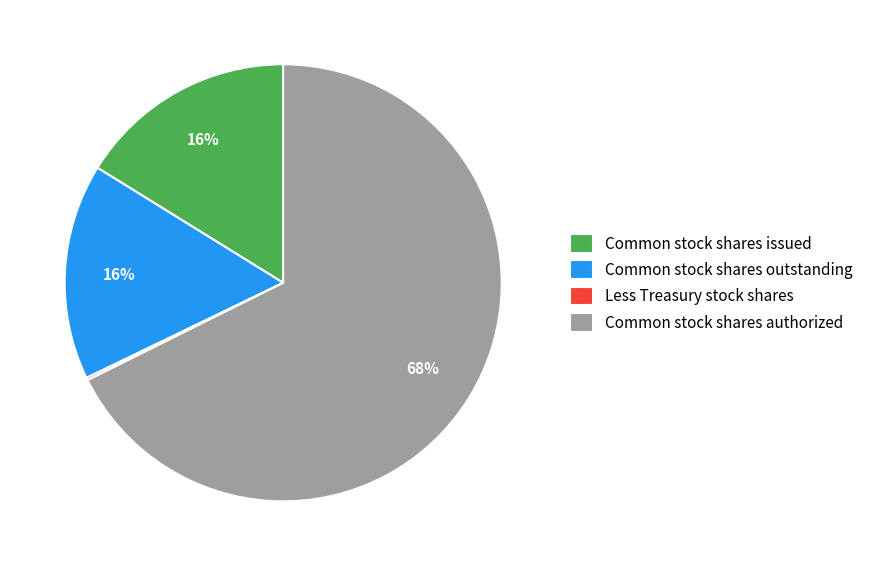

To the nearest percent, what percentage of the pie is Common stock shares authorized?

68%